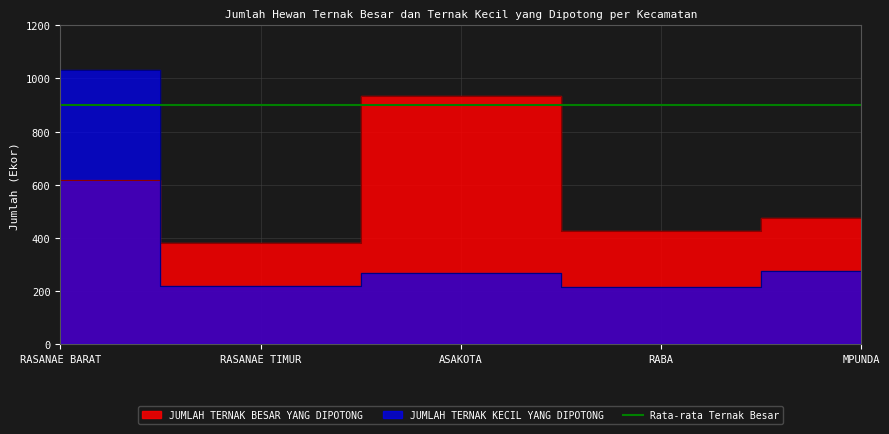

Reading left to right, list all the values displayed in this chart.

JUMLAH TERNAK BESAR YANG DIPOTONG: RASANAE BARAT=618	RASANAE TIMUR=381	ASAKOTA=933	RABA=427	MPUNDA=475
JUMLAH TERNAK KECIL YANG DIPOTONG: RASANAE BARAT=1032	RASANAE TIMUR=218	ASAKOTA=268	RABA=214	MPUNDA=274